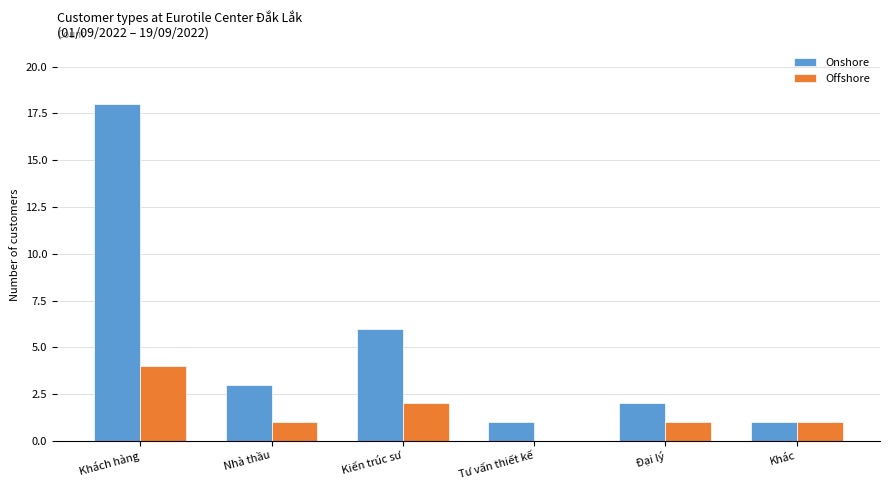

Which category has the highest value in the Offshore series?

Khách hàng